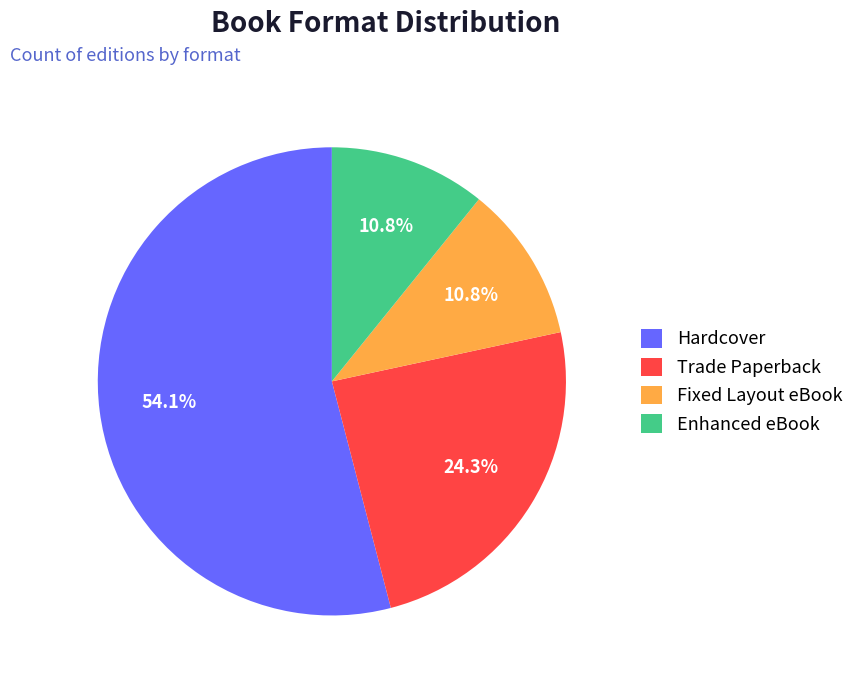

To the nearest percent, what is the difference between the Enhanced eBook and Trade Paperback slice percentages?

14%